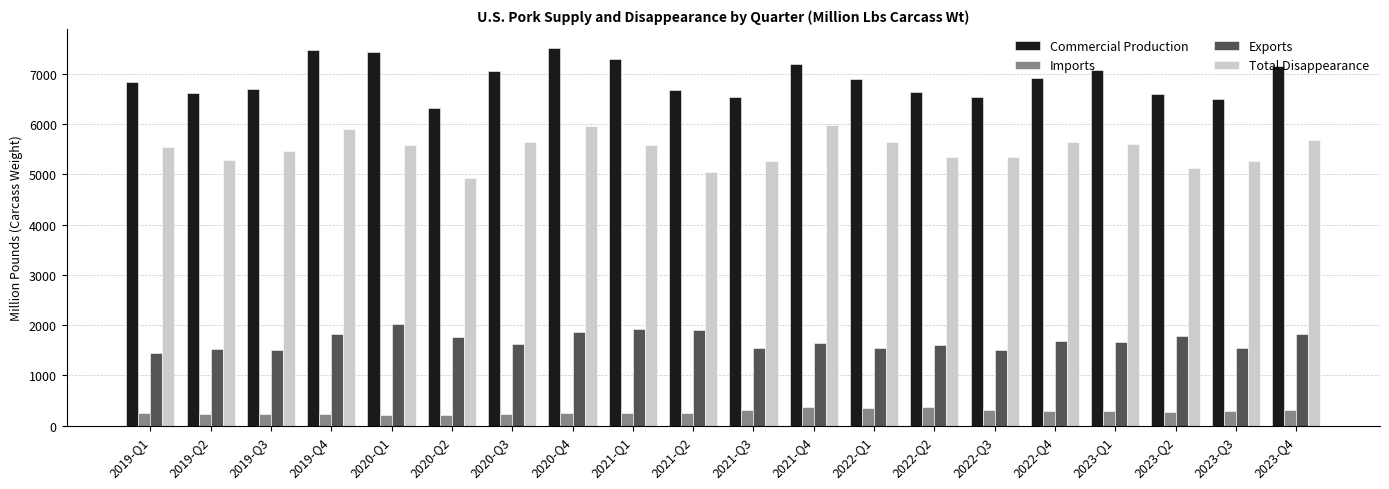

What is the minimum value shown in the chart?

206.4